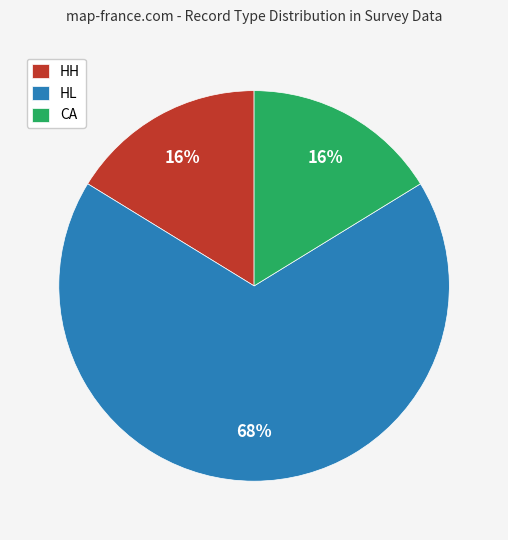

To the nearest percent, what portion does HH represent?

16%